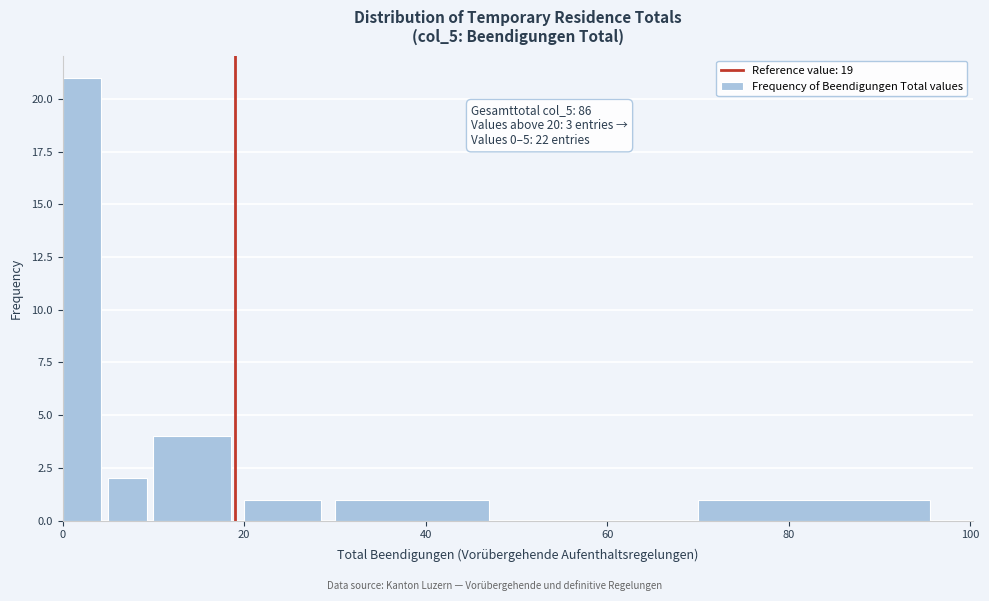

Read against the x-axis, roughly where is the centre of the tallest bar?

2